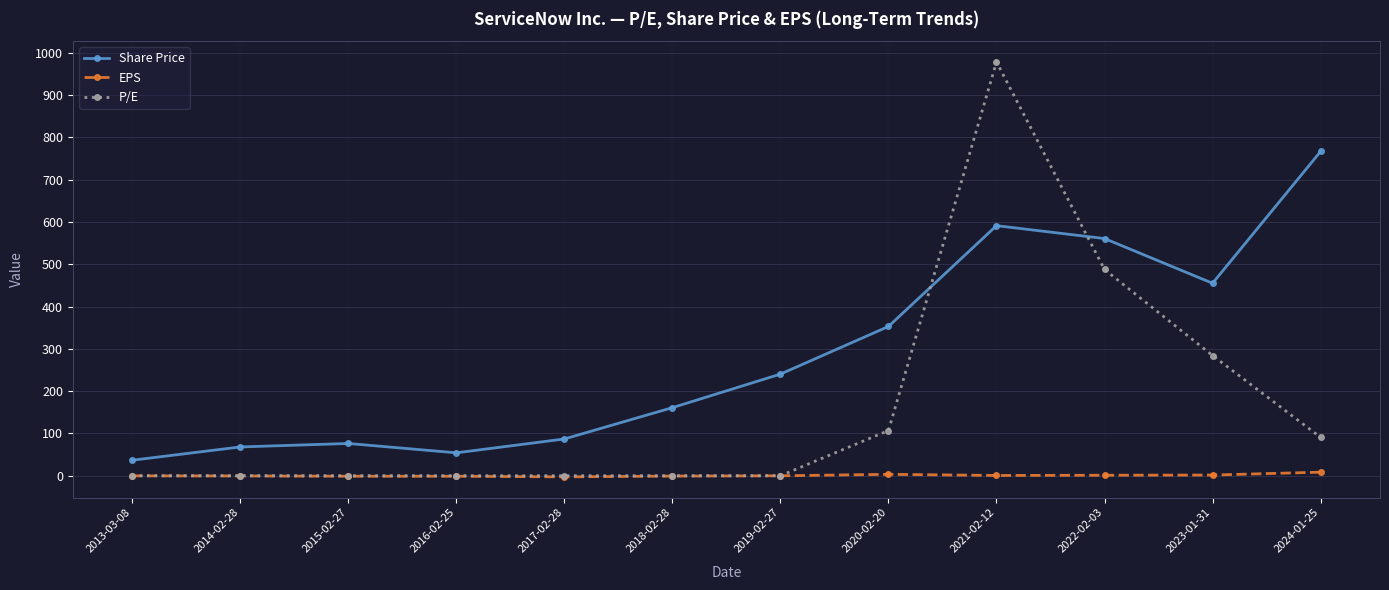

Which series has the largest total across all categories?

Share Price